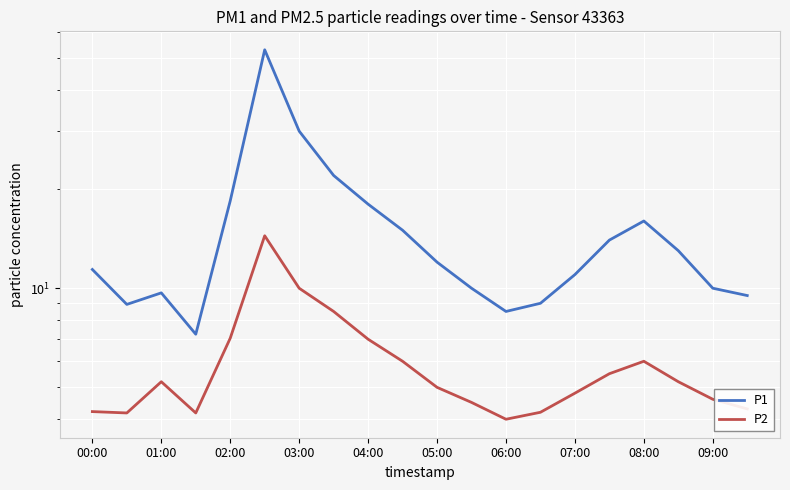

What is the difference between the highest and lowest values at 06:00?

4.5